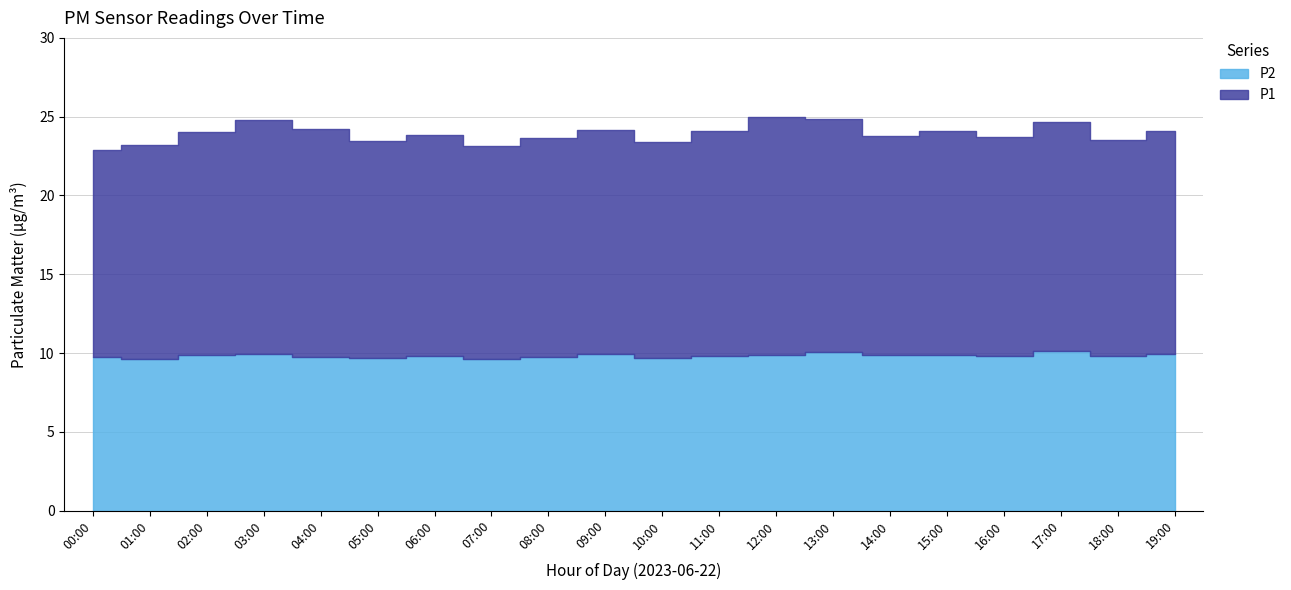

Which series has the largest range (max minus min)?

P1